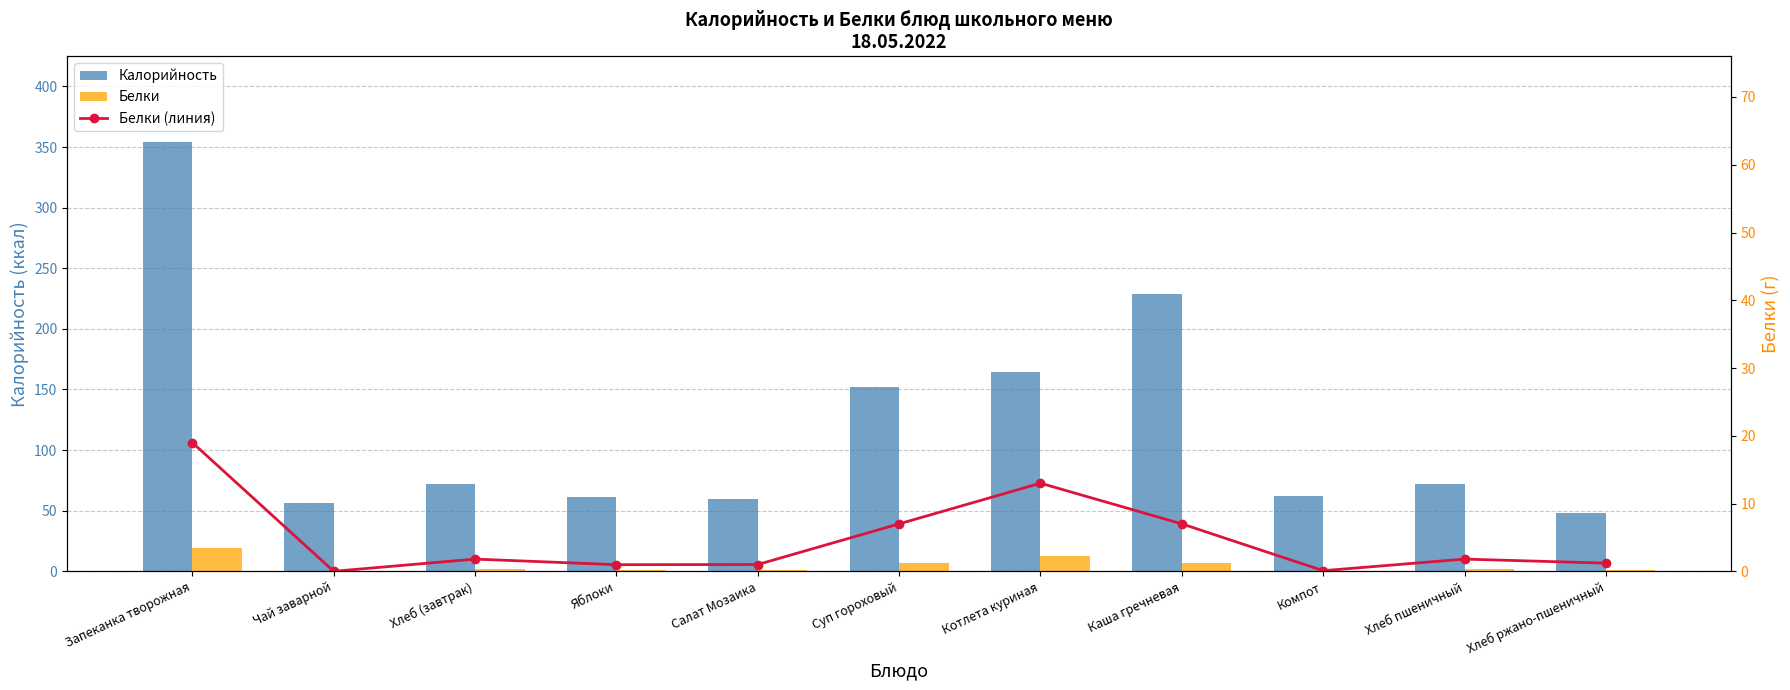

At which category is the sum across all series the highest?

Запеканка творожная